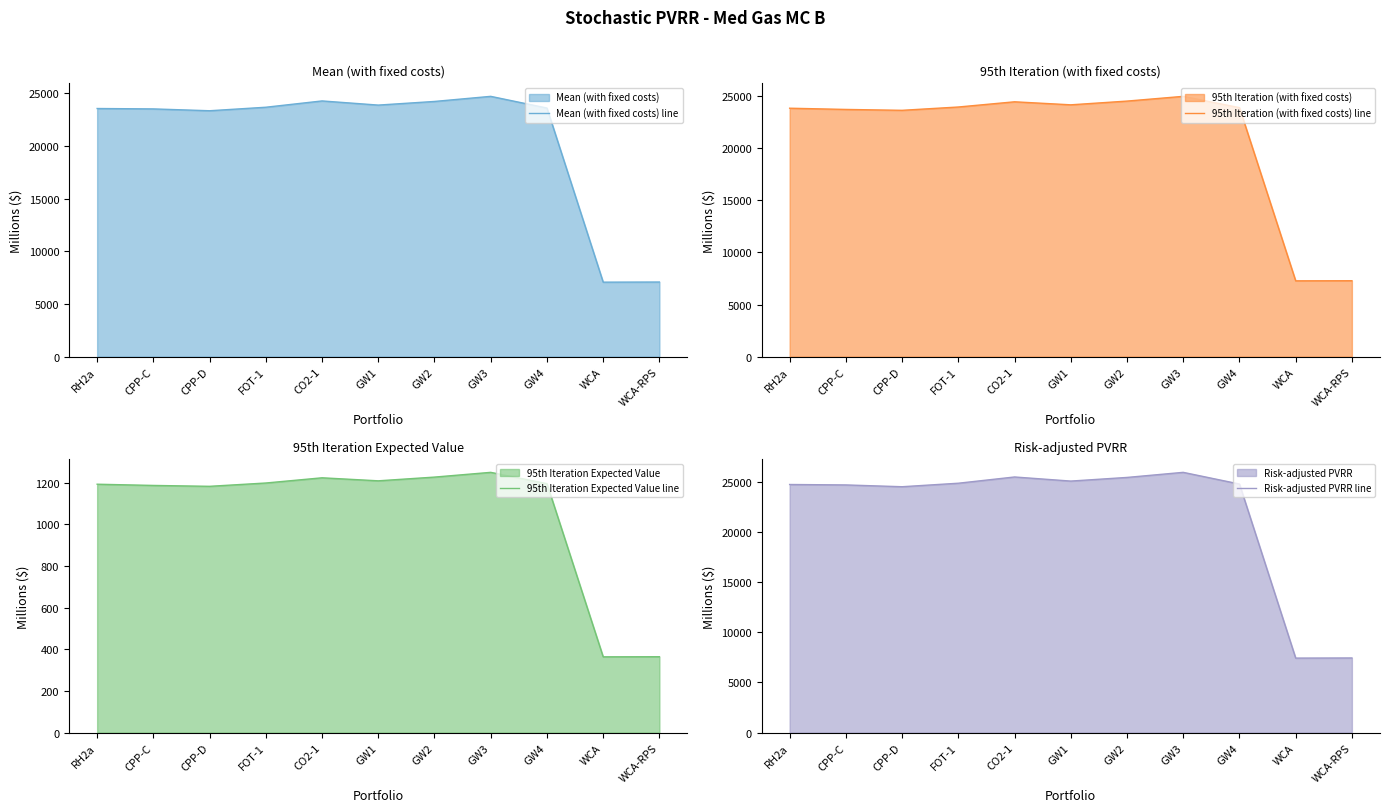

What is the difference between the second highest and minimum values in the Mean (with fixed costs) line series?

17194.7